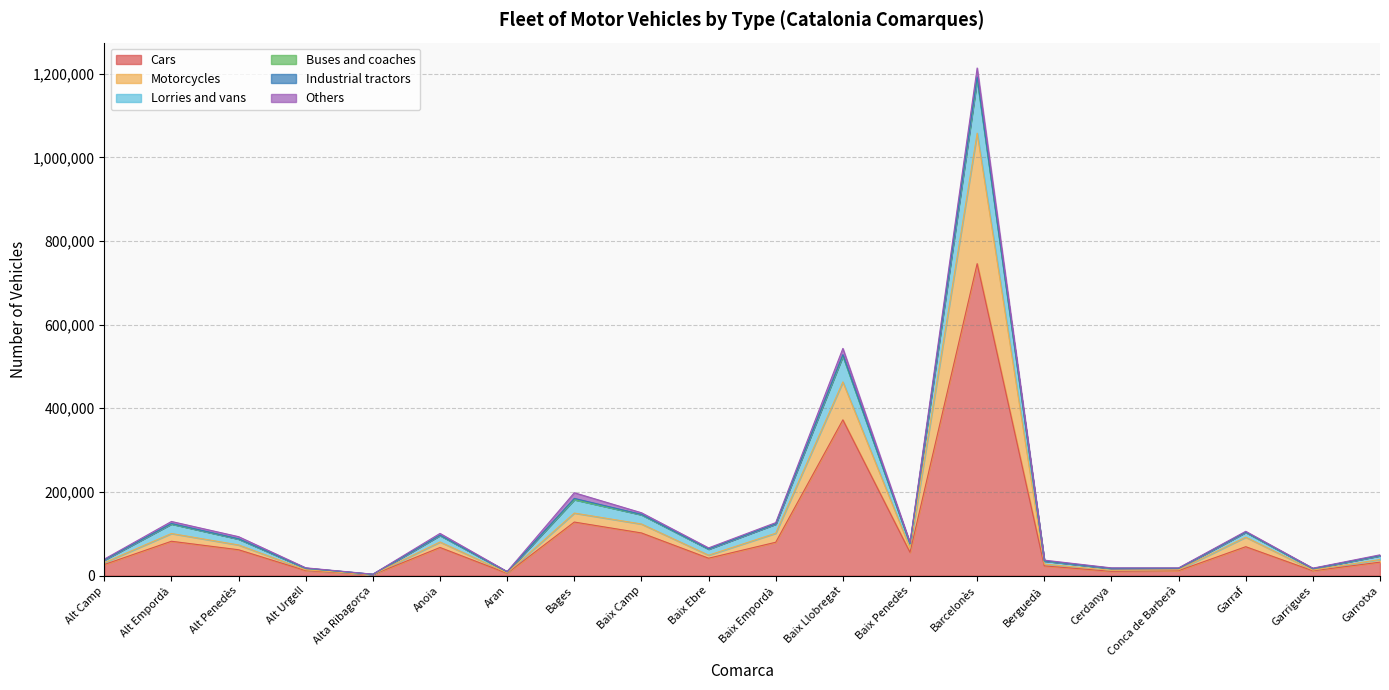

What is the total value across all series at Baix Llobregat?

543168